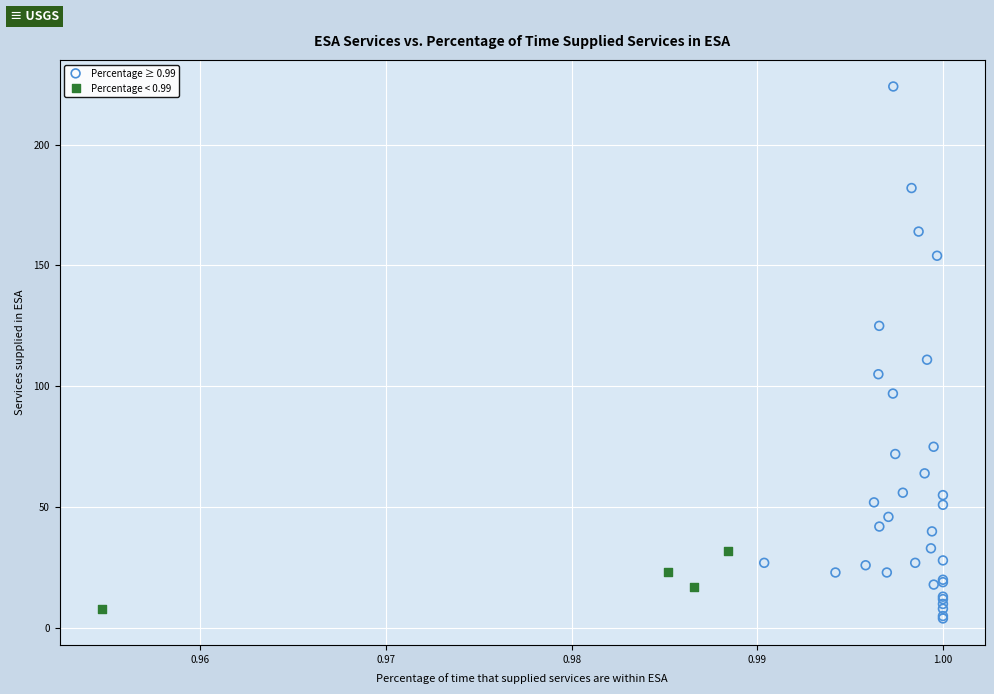

Which series contains the highest Y value?

Percentage ≥ 0.99